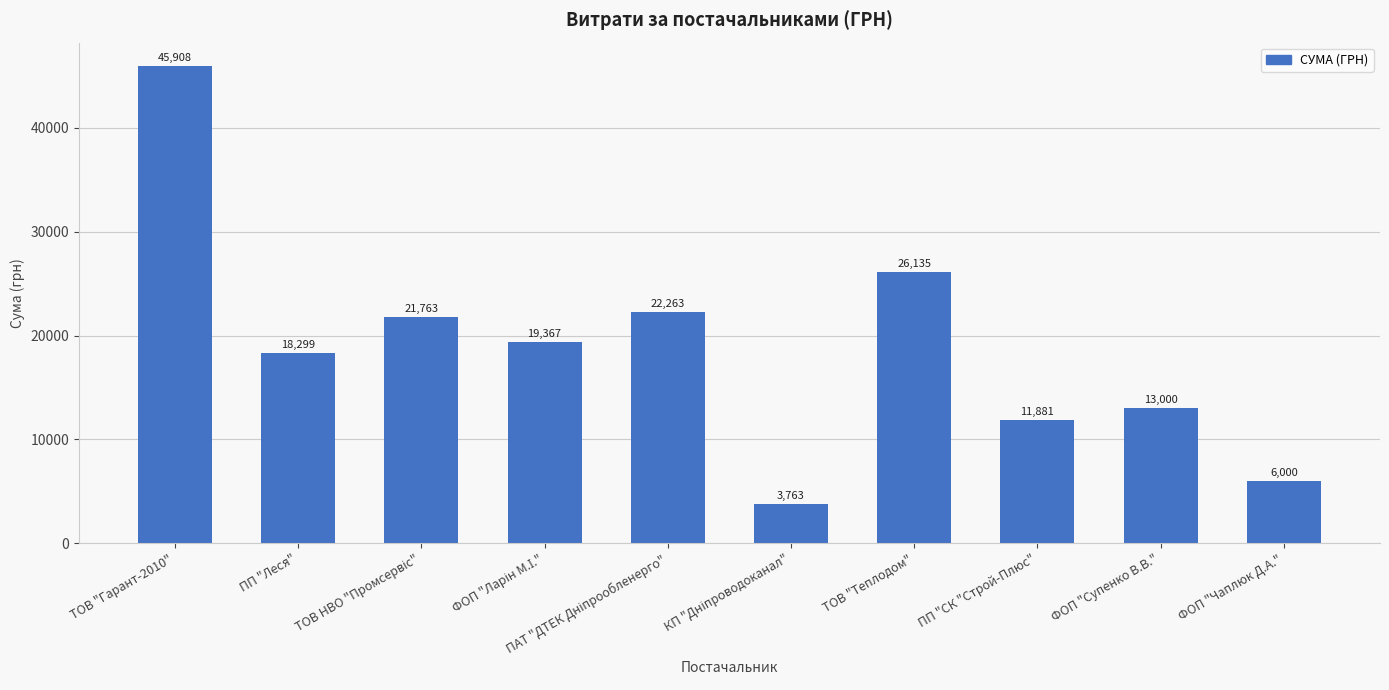

What is the greatest value displayed?

45907.6